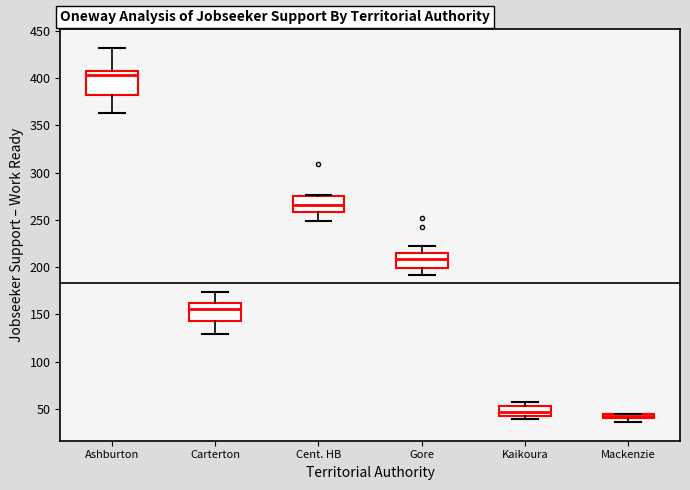

Which box is the tallest, from its lower edge to its upper edge?

Ashburton